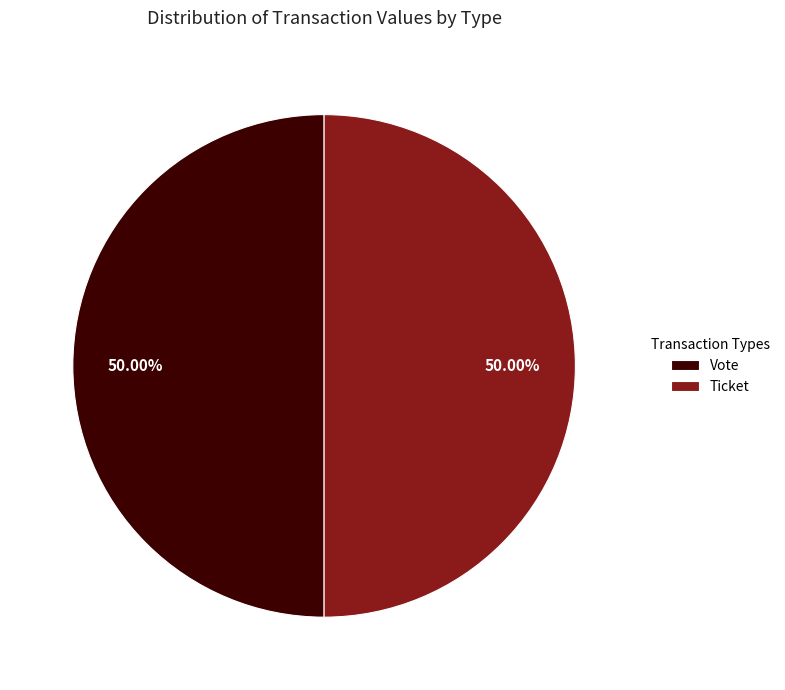

Combined, do Vote and Ticket account for over 50%?

Yes